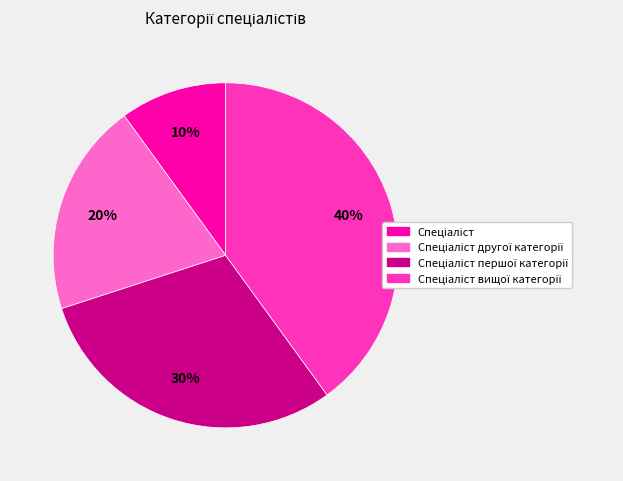

How many slices are in this pie chart?

4